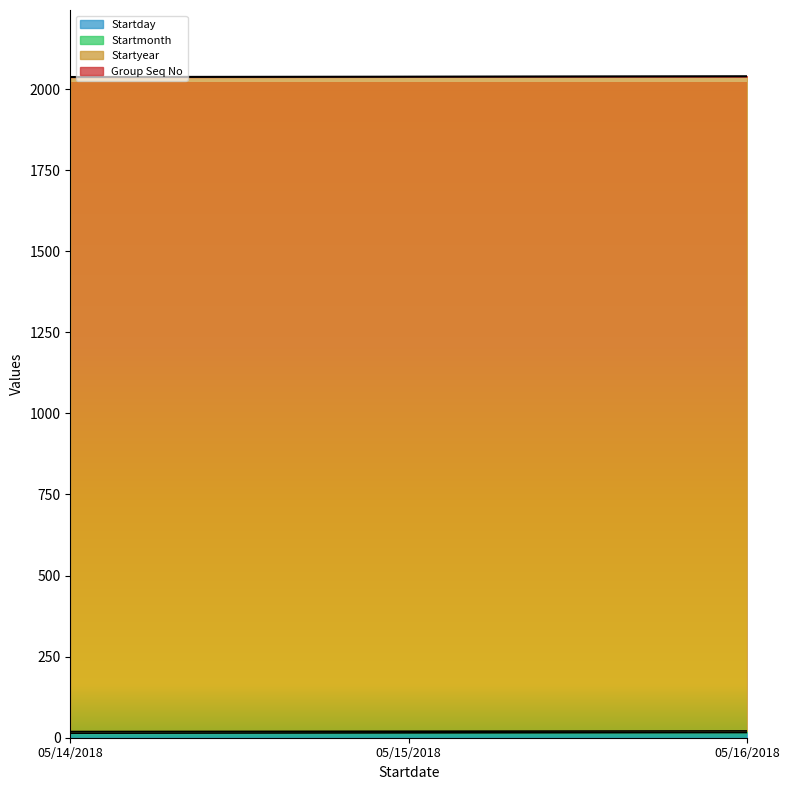

What is the label of the 2nd point from the right?

05/15/2018